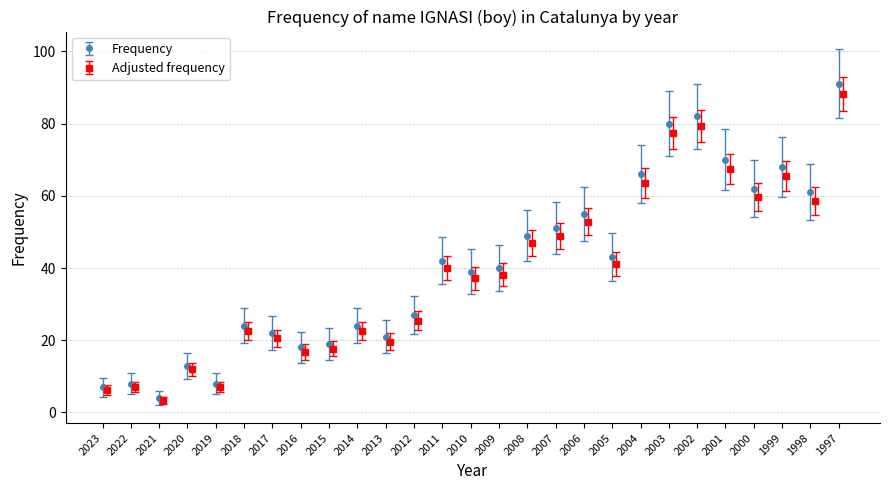

Is it true that the value at 2018 is 40?

False